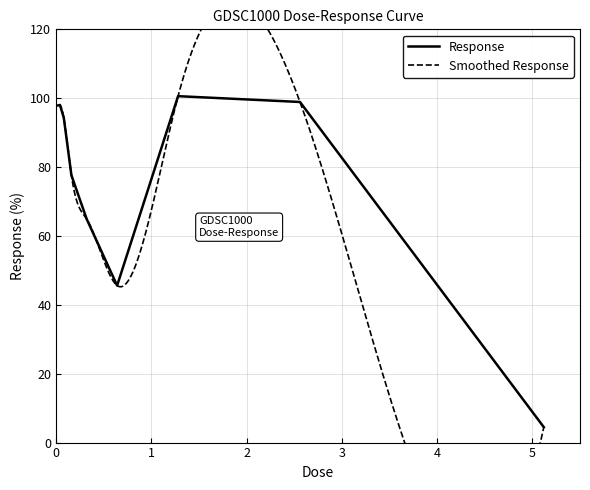

What position from the left is 0.64?

6